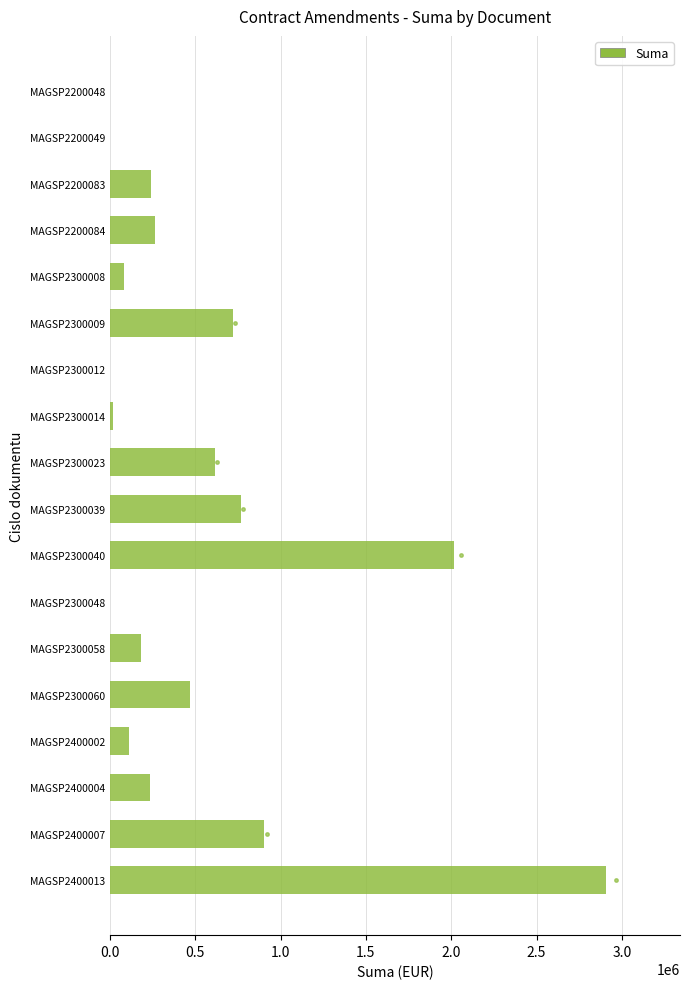

Is it true that the value at MAGSP2300009 is 719279.2?

True